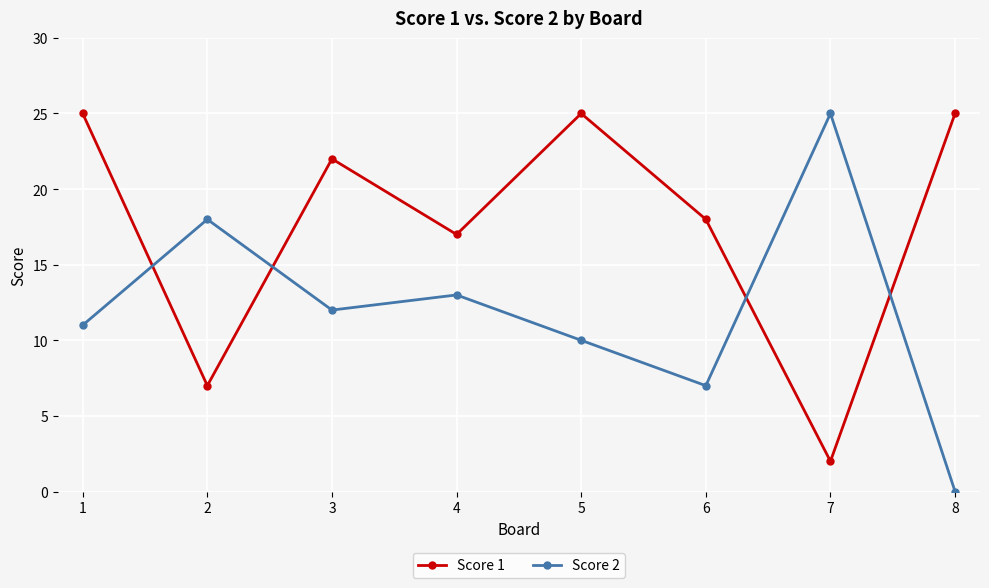

Which series changed the most between 1 and 2?

Score 1